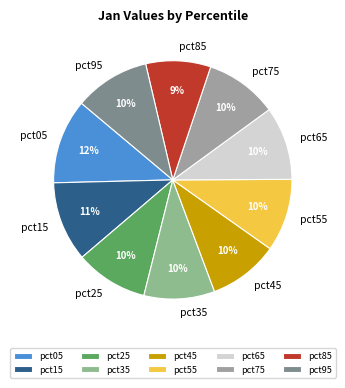

Is there any slice that represents more than half of the pie?

No